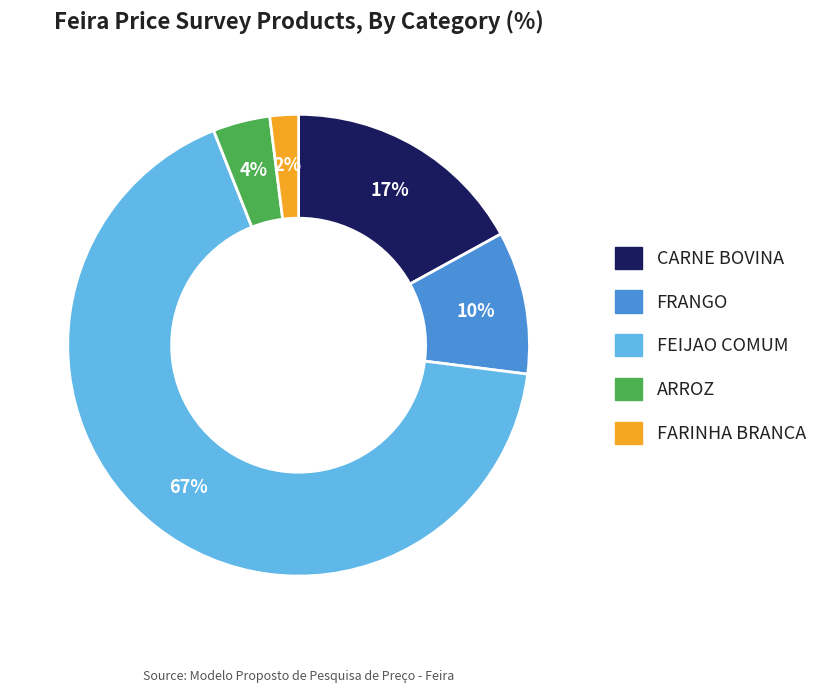

What is the majority slice?

FEIJAO COMUM